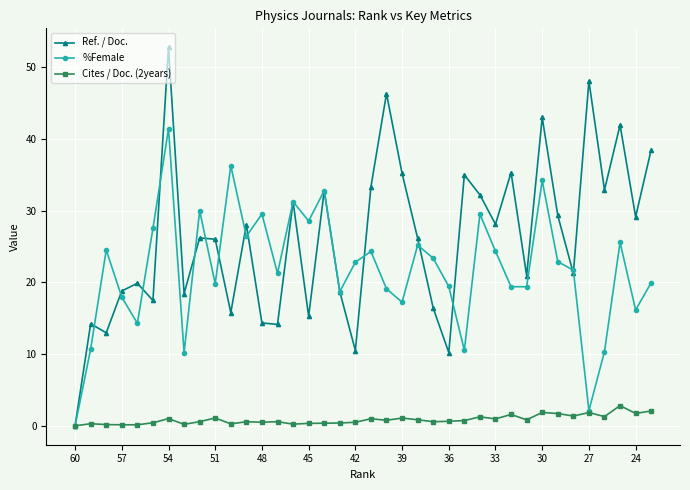

What are all the series names shown in the legend?

Ref. / Doc., %Female, Cites / Doc. (2years)